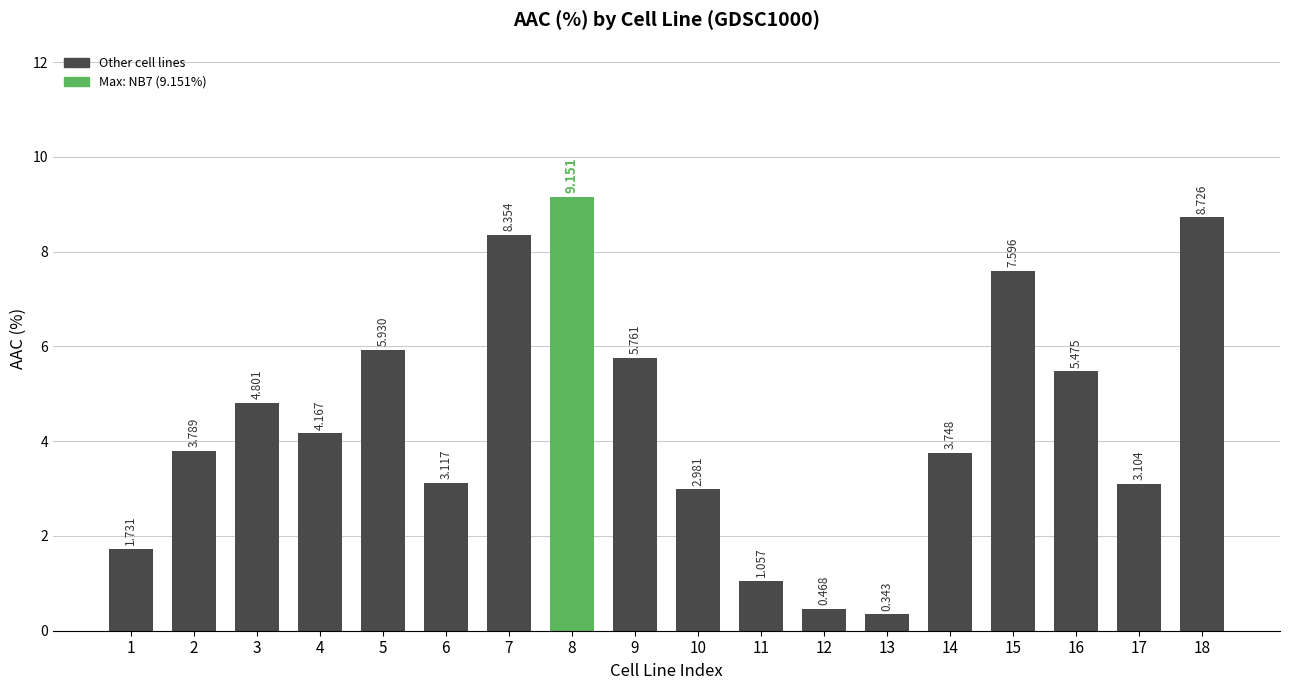

List the labels in order of value, largest first.

8, 18, 7, 15, 5, 9, 16, 3, 4, 2, 14, 6, 17, 10, 1, 11, 12, 13